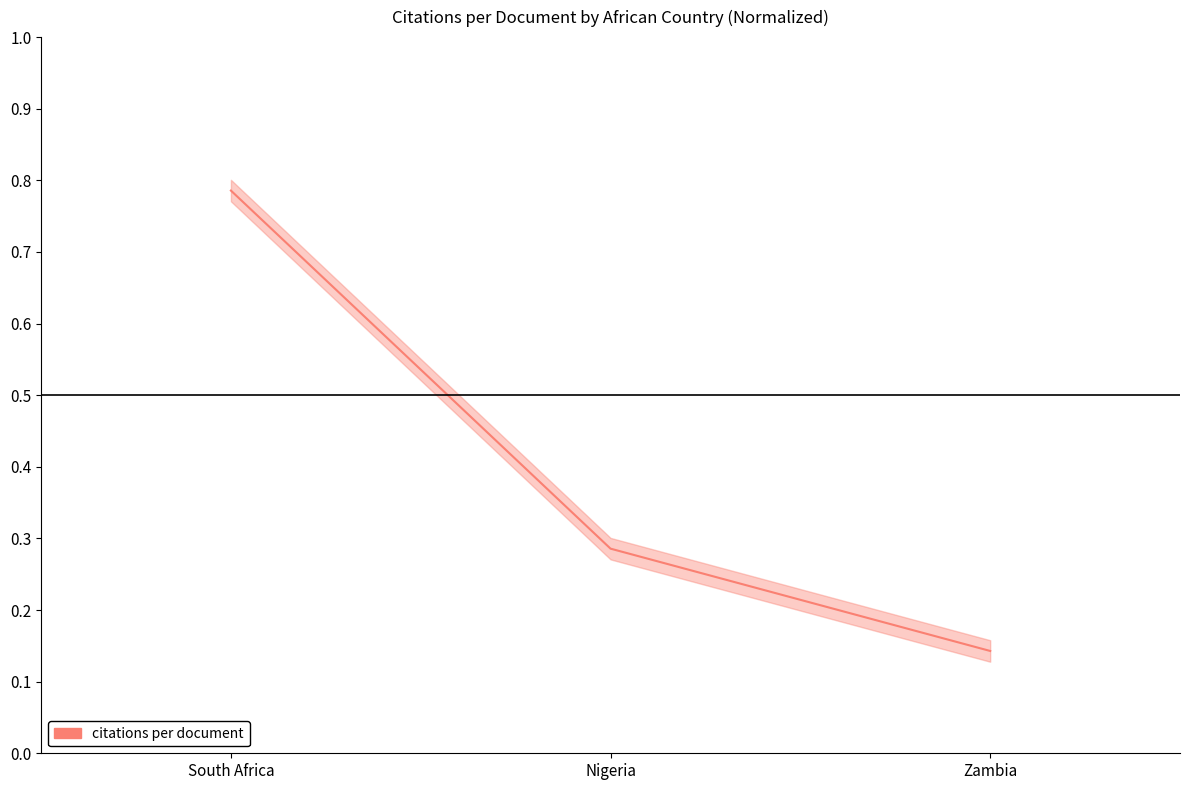

Is this an area chart (filled region under the line)?

No